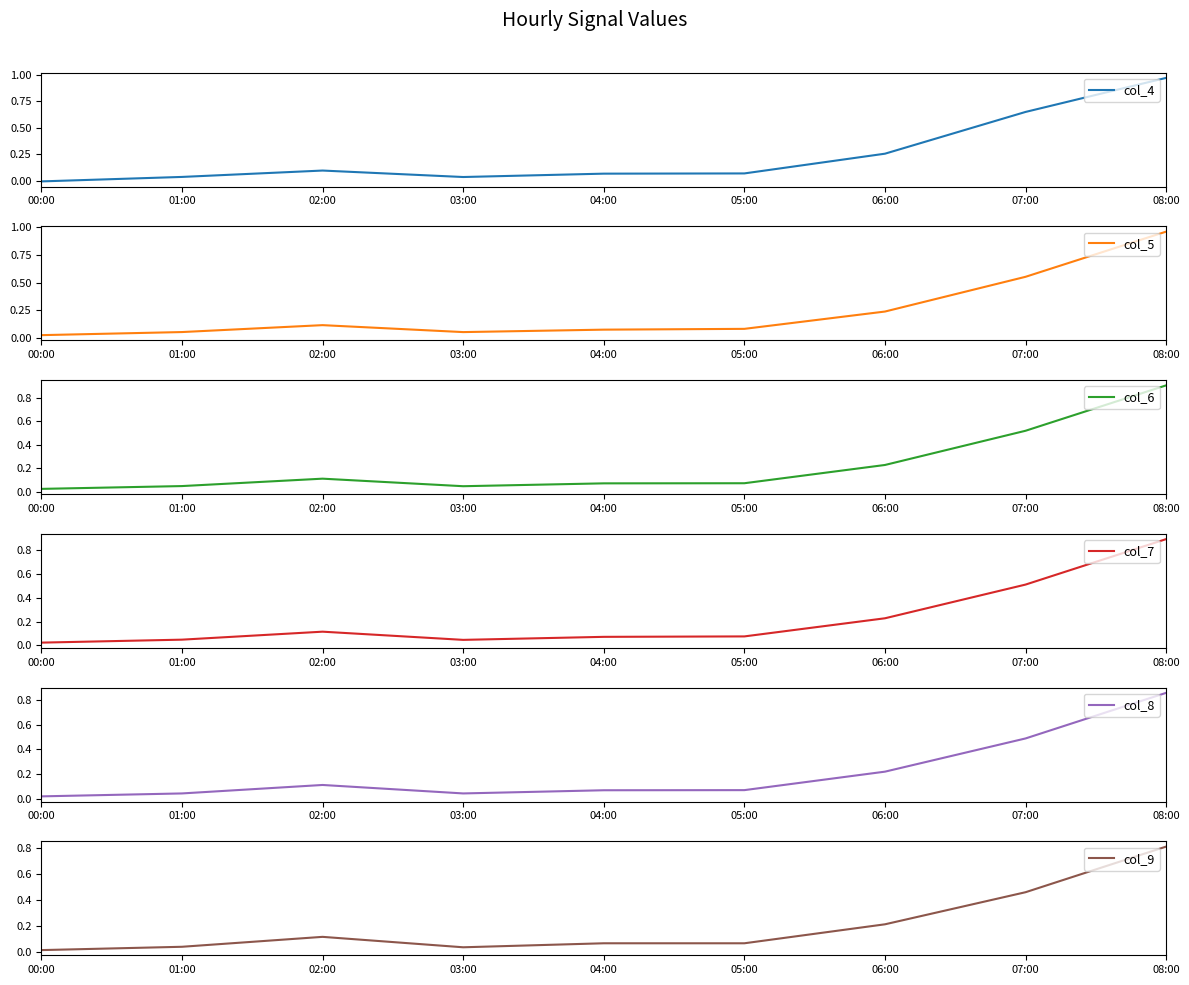

Which category has the lowest value in the col_4 series?

00:00